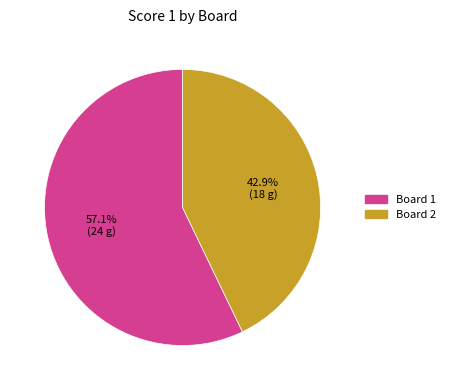

To the nearest percent, what is the combined percentage of Board 2 and Board 1?

100%